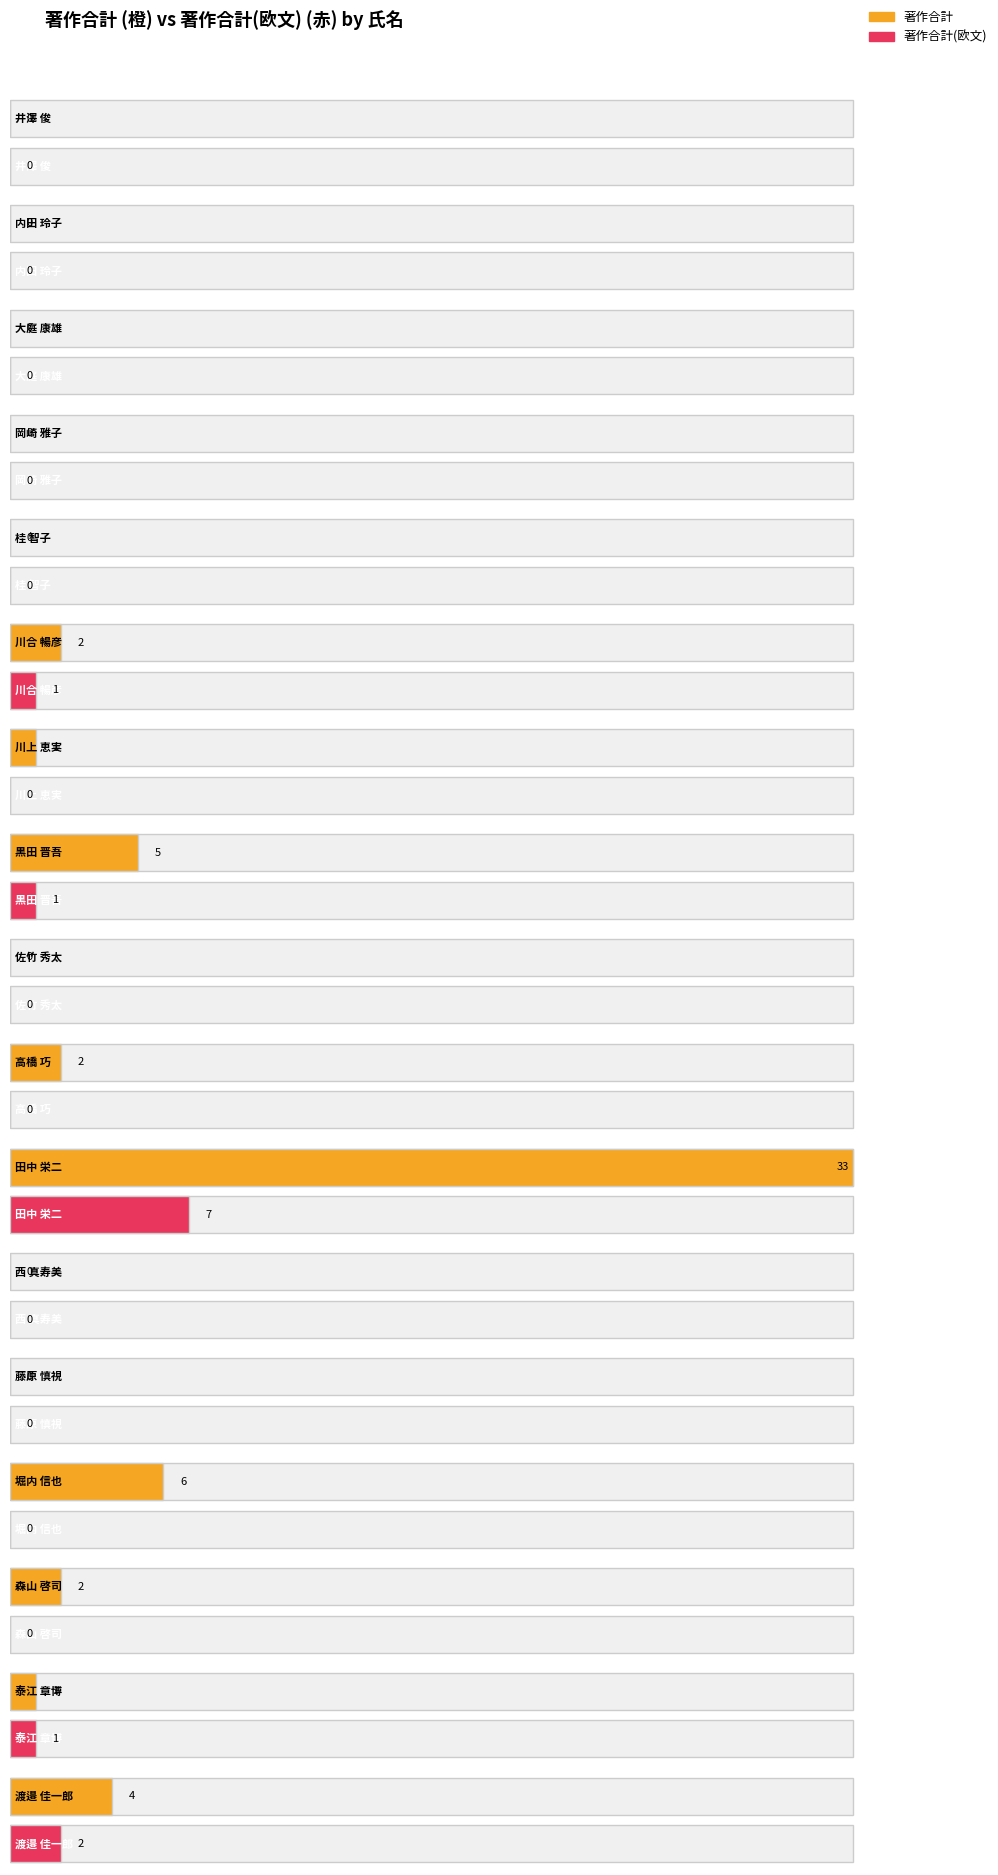

Is it true that 著作合計(欧文) equals 0 at 岡崎 雅子?

True